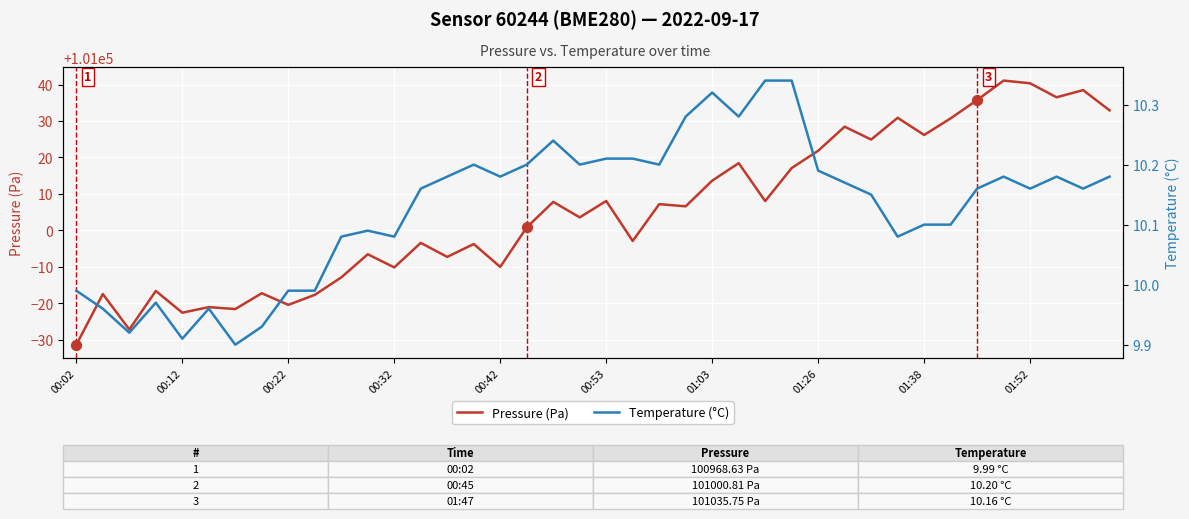

Which series has the widest spread of Y values?

Pressure (Pa)